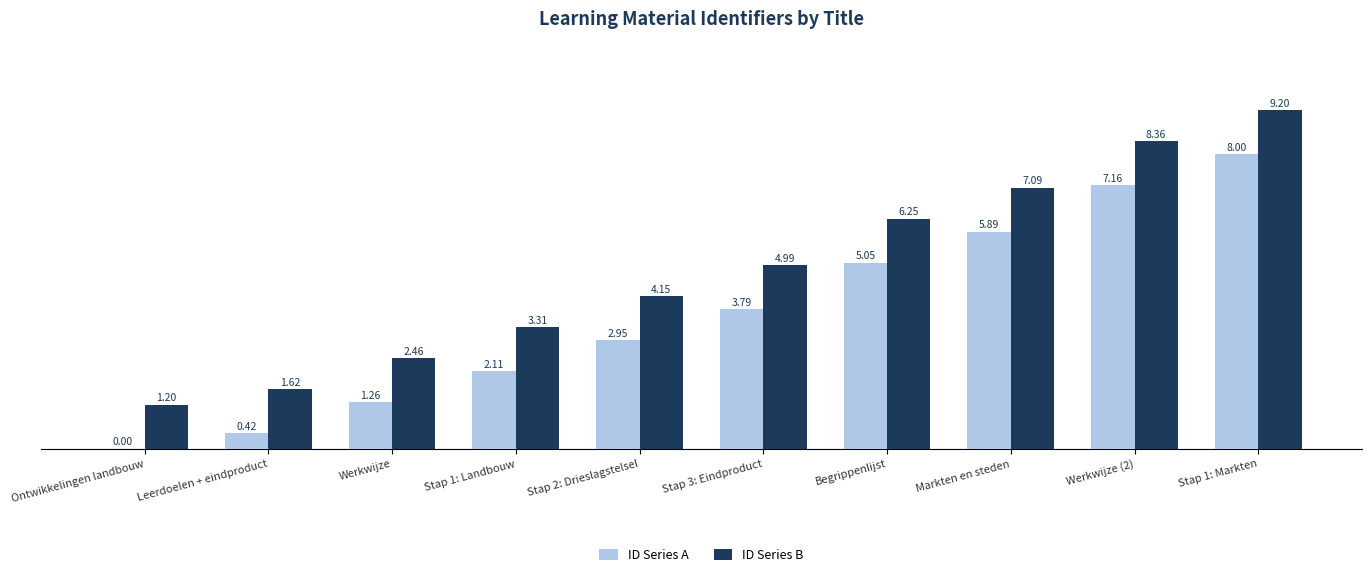

True or false: ID Series B has a value of 4.9 at Werkwijze (2).

False